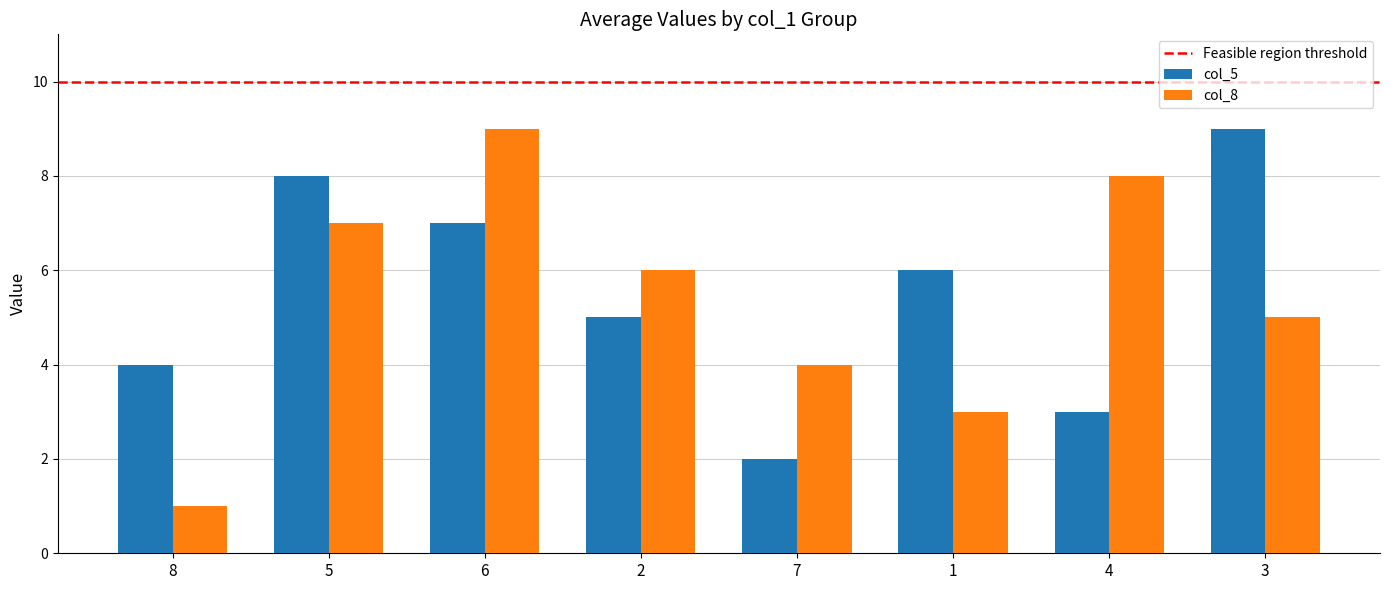

What is the label of the 6th bar from the left?

1